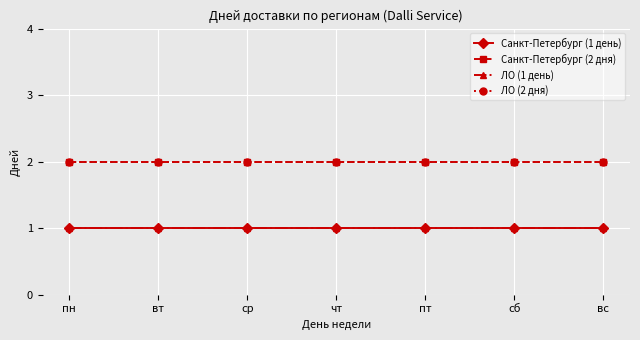

True or false: ЛО (1 день) and Санкт-Петербург (2 дня) intersect in this chart.

False